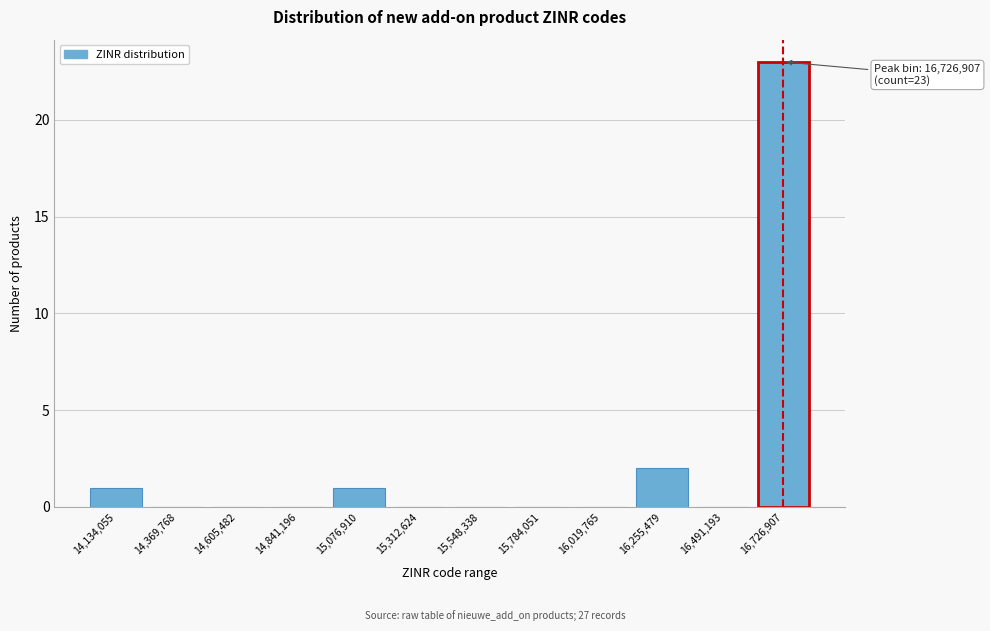

Reading left to right, extract all data points from this chart.

14,134,055=1	14,369,768=0	14,605,482=0	14,841,196=0	15,076,910=1	15,312,624=0	15,548,338=0	15,784,051=0	16,019,765=0	16,255,479=2	16,491,193=0	16,726,907=23